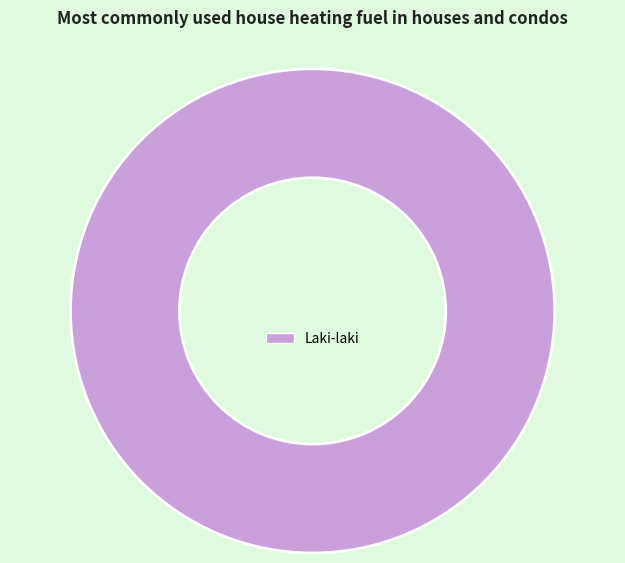

Rank the categories by value from highest to lowest.

Laki-laki